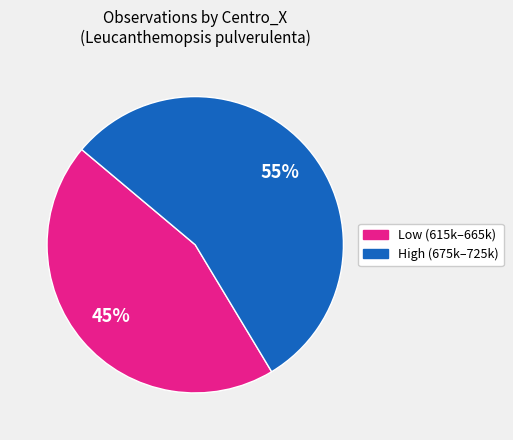

To the nearest percent, what is the average slice percentage?

50%